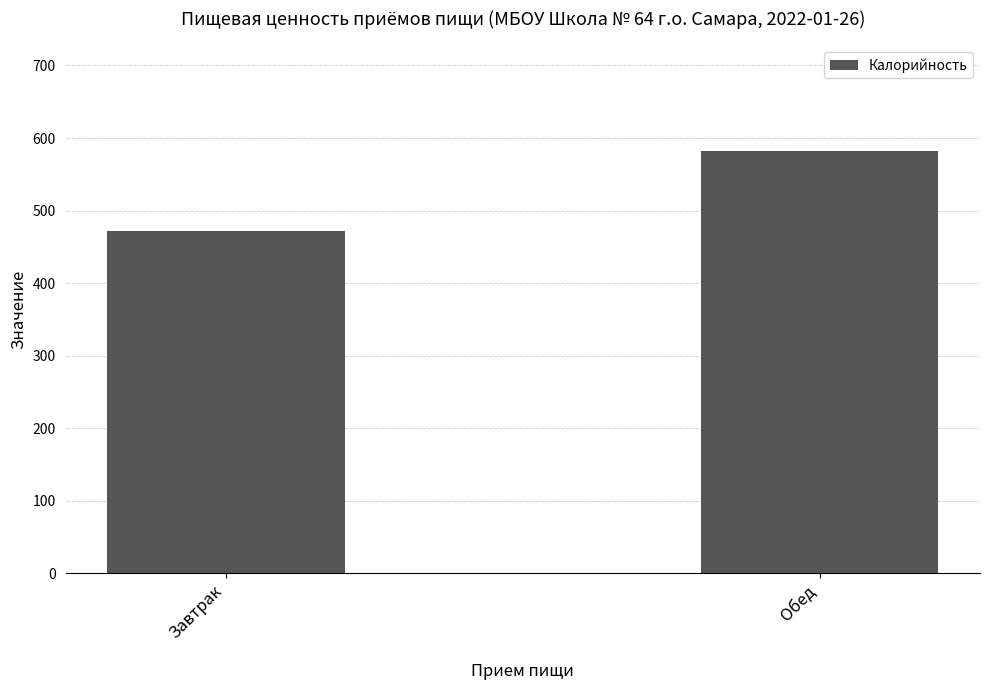

The chart shows a value of 144 at Завтрак. True or false?

False